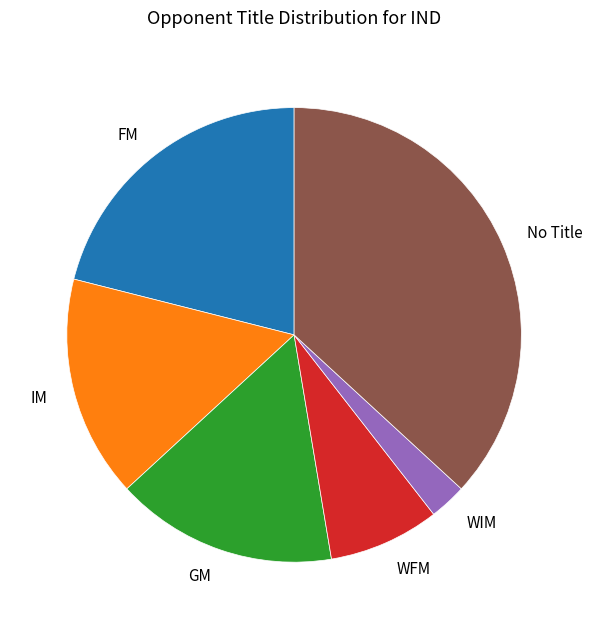

Which slice is the largest?

No Title